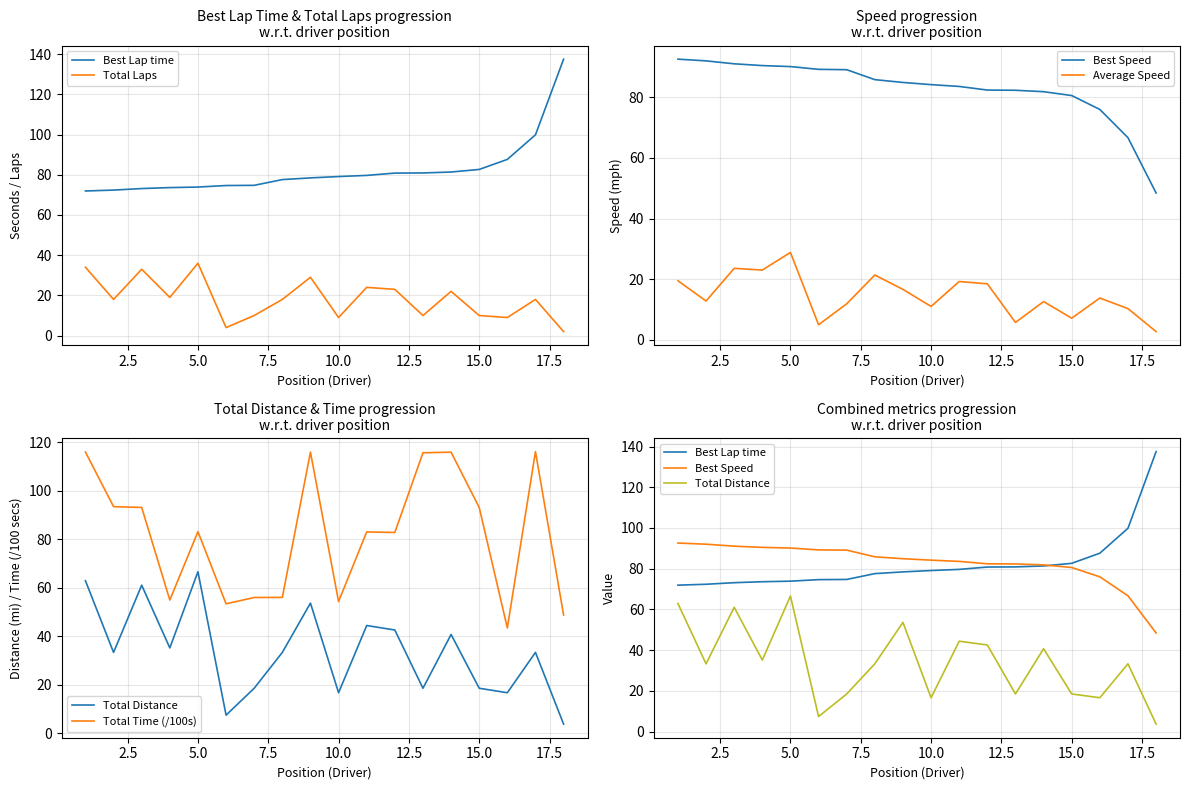

True or false: Total Laps has a value of 39.3 at 13.

False